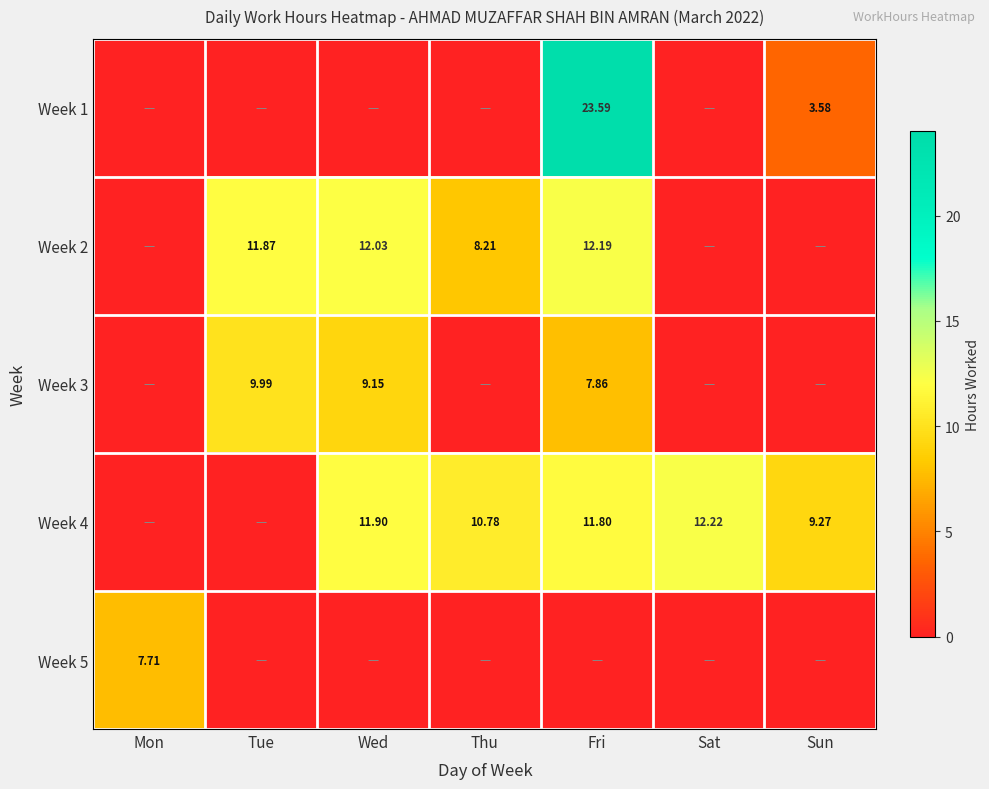

Is the value of Week 2 at Thu greater than the value of Week 4 at Sat?

No